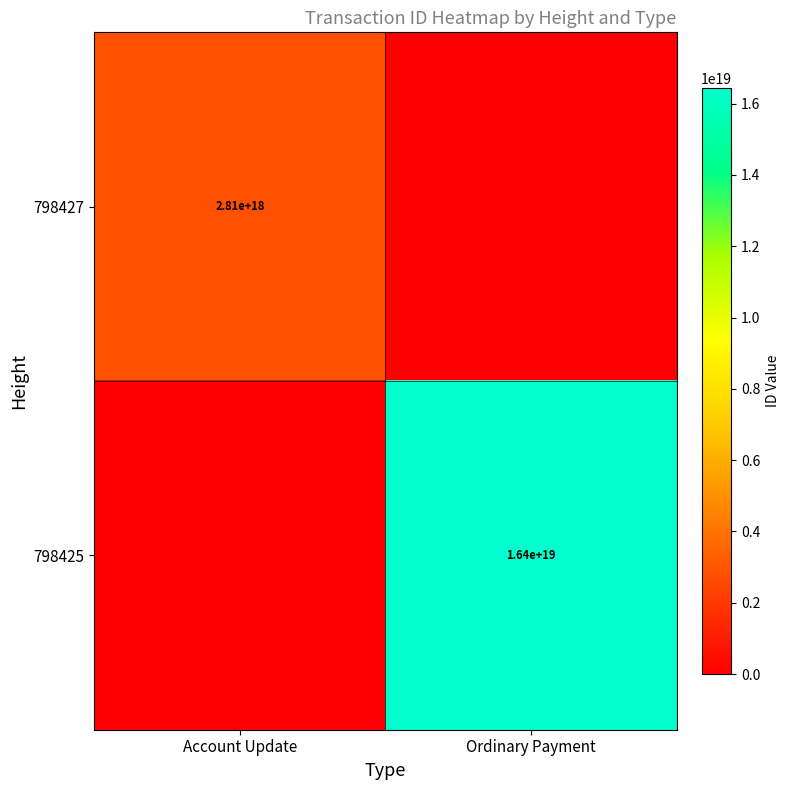

The value of 798425 at Ordinary Payment is 16400000000000000000. True or false?

True